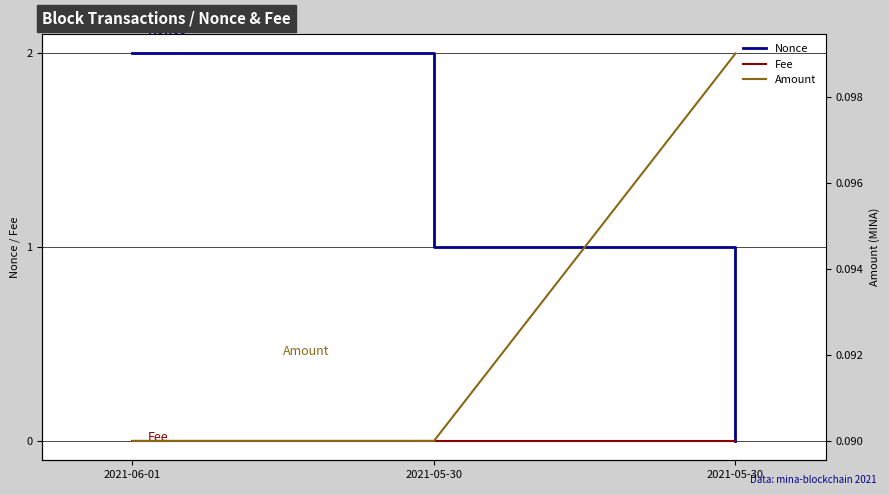

What is the sum of the Amount values at 2021-05-30 and 2021-06-01?

0.2